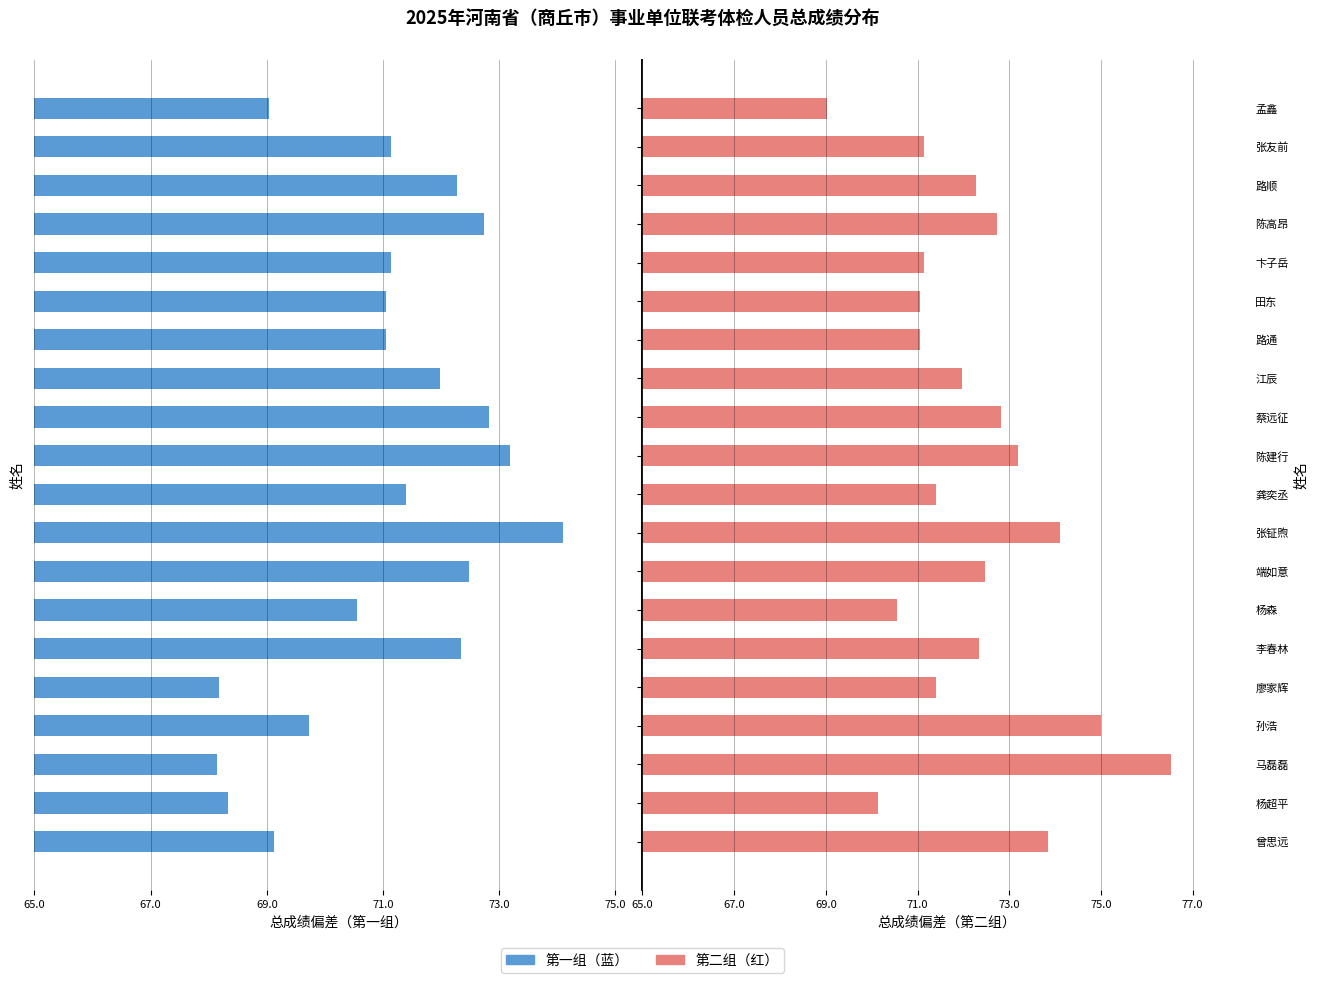

What position from the right is 陈高昂?

4